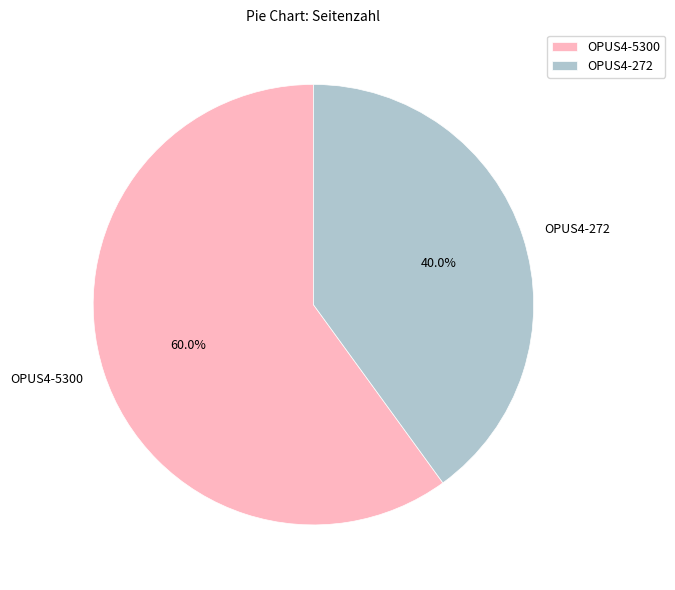

To the nearest percent, what percentage of the pie is OPUS4-5300?

60%